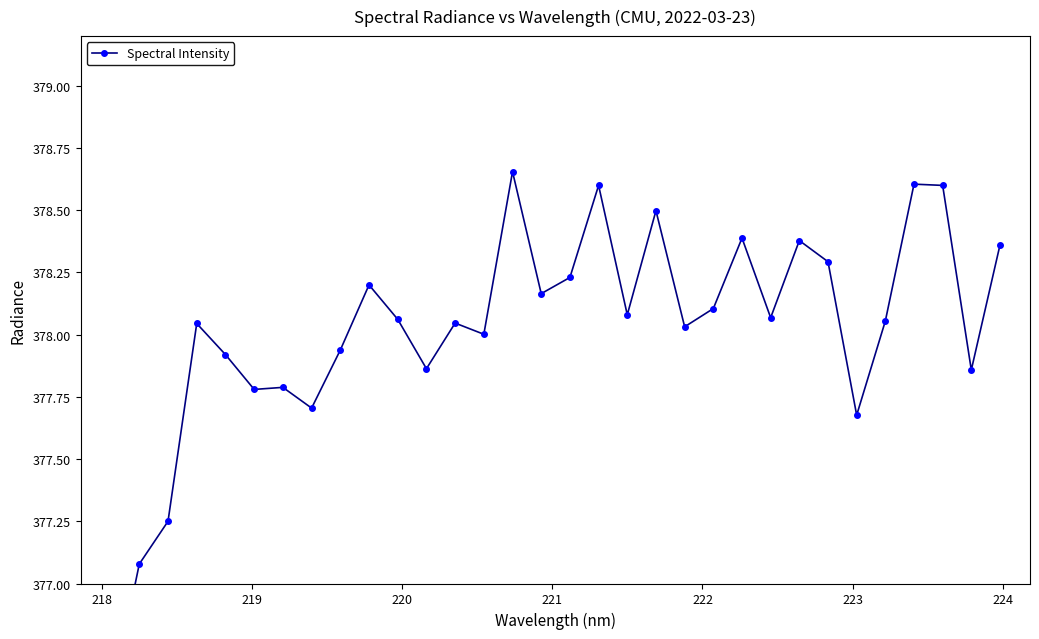

What is the average value?

378.0